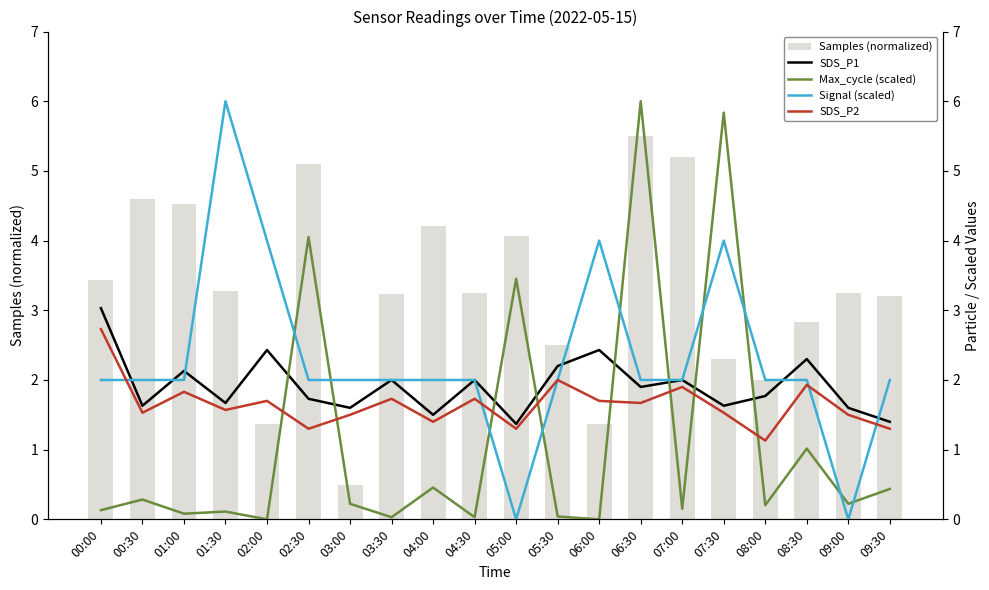

What is the label of the 9th bar from the left?

04:00